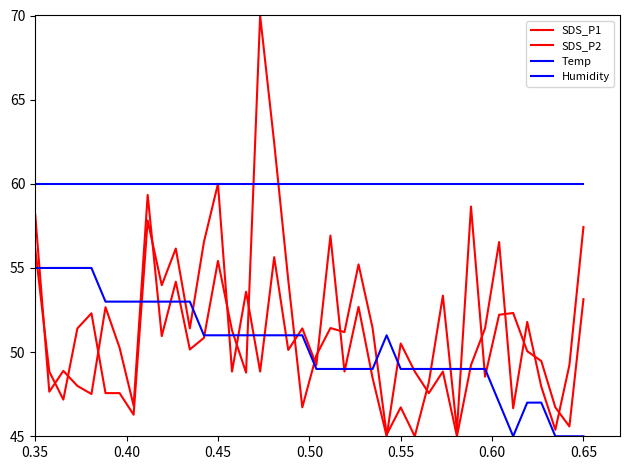

Where is the first local maximum for SDS_P2?

0.55